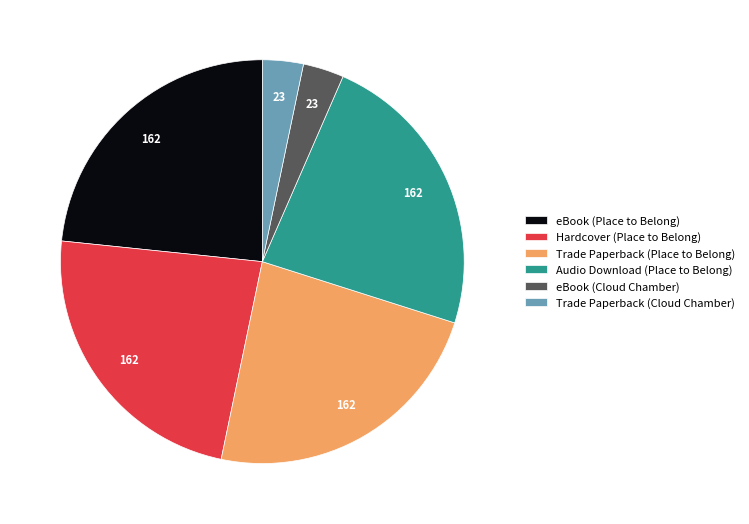

True or false: Trade Paperback (Cloud Chamber) accounts for 14% of the total.

False